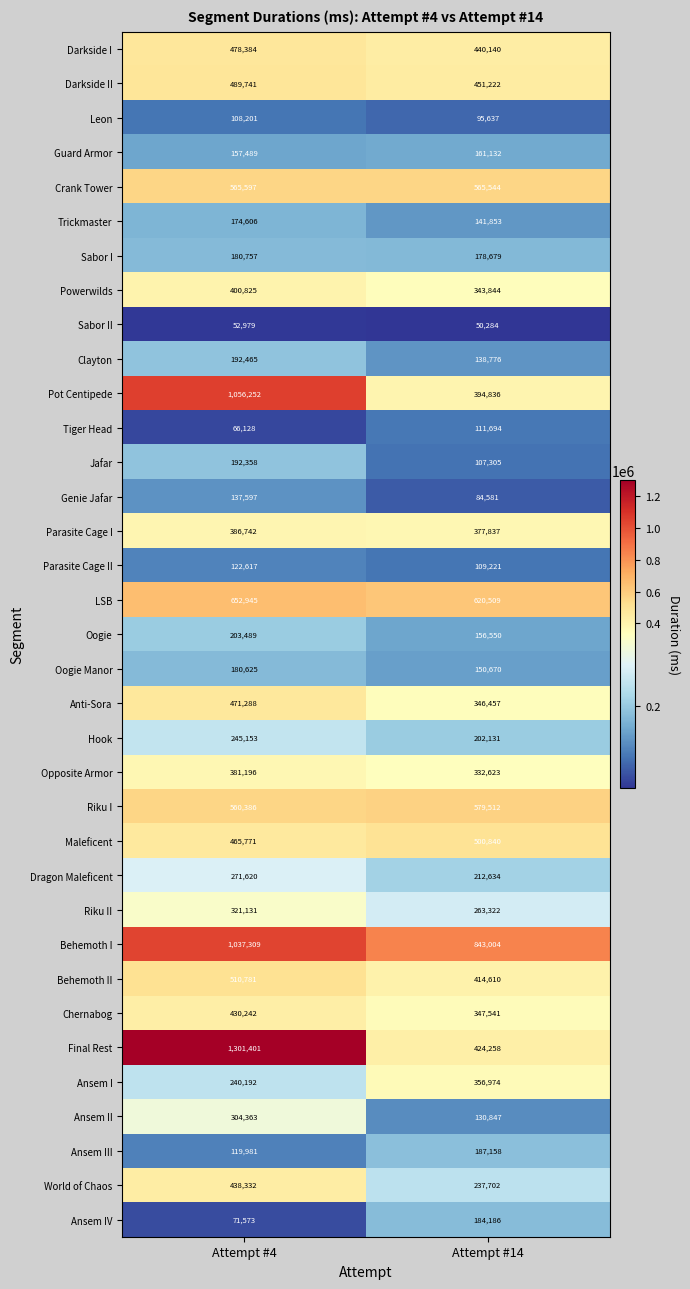

The Riku I series shows 269692 at Attempt #14. True or false?

False